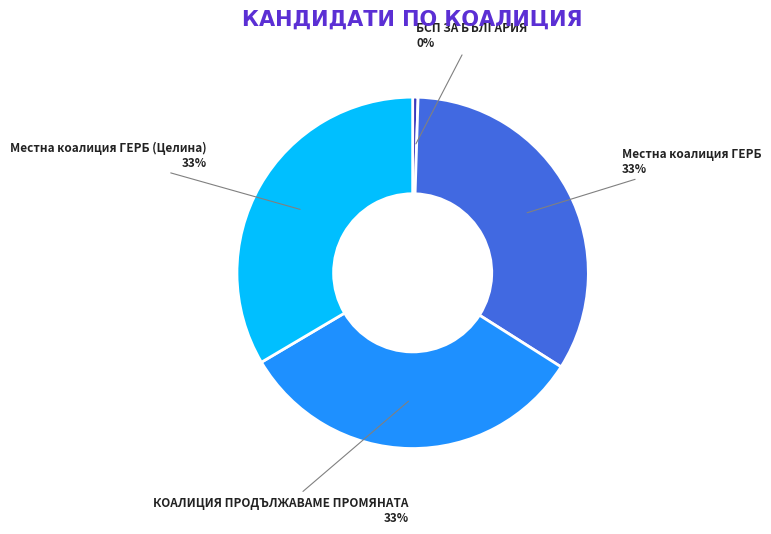

The БСП ЗА БЪЛГАРИЯ slice represents 0% of the pie. True or false?

True